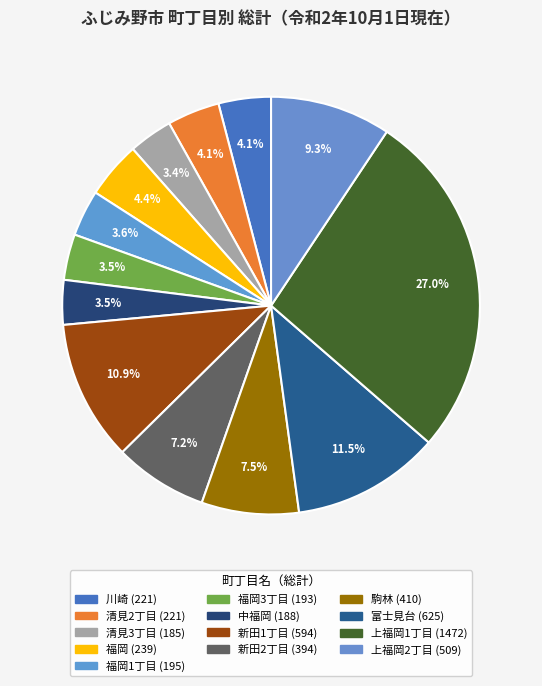

Count the number of slices in the pie.

13